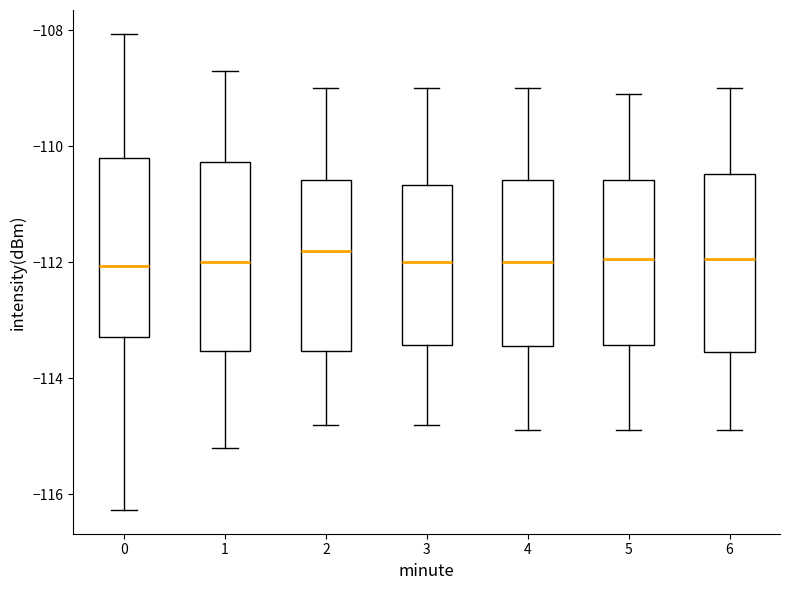

Reading left to right, read every box against the y-axis: the position of its median line, the range the box covers, and the ends of its whiskers. The values are not printed on the chart, so give them approximately, as read against the axis.

0: median -112.0, box -113.2 to -110.2, whiskers -116.2 to -108.0
1: median -112.0, box -113.6 to -110.2, whiskers -115.2 to -108.6
2: median -111.8, box -113.6 to -110.6, whiskers -114.8 to -109.0
3: median -112.0, box -113.4 to -110.6, whiskers -114.8 to -109.0
4: median -112.0, box -113.4 to -110.6, whiskers -114.8 to -109.0
5: median -112.0, box -113.4 to -110.6, whiskers -114.8 to -109.0
6: median -112.0, box -113.6 to -110.4, whiskers -114.8 to -109.0